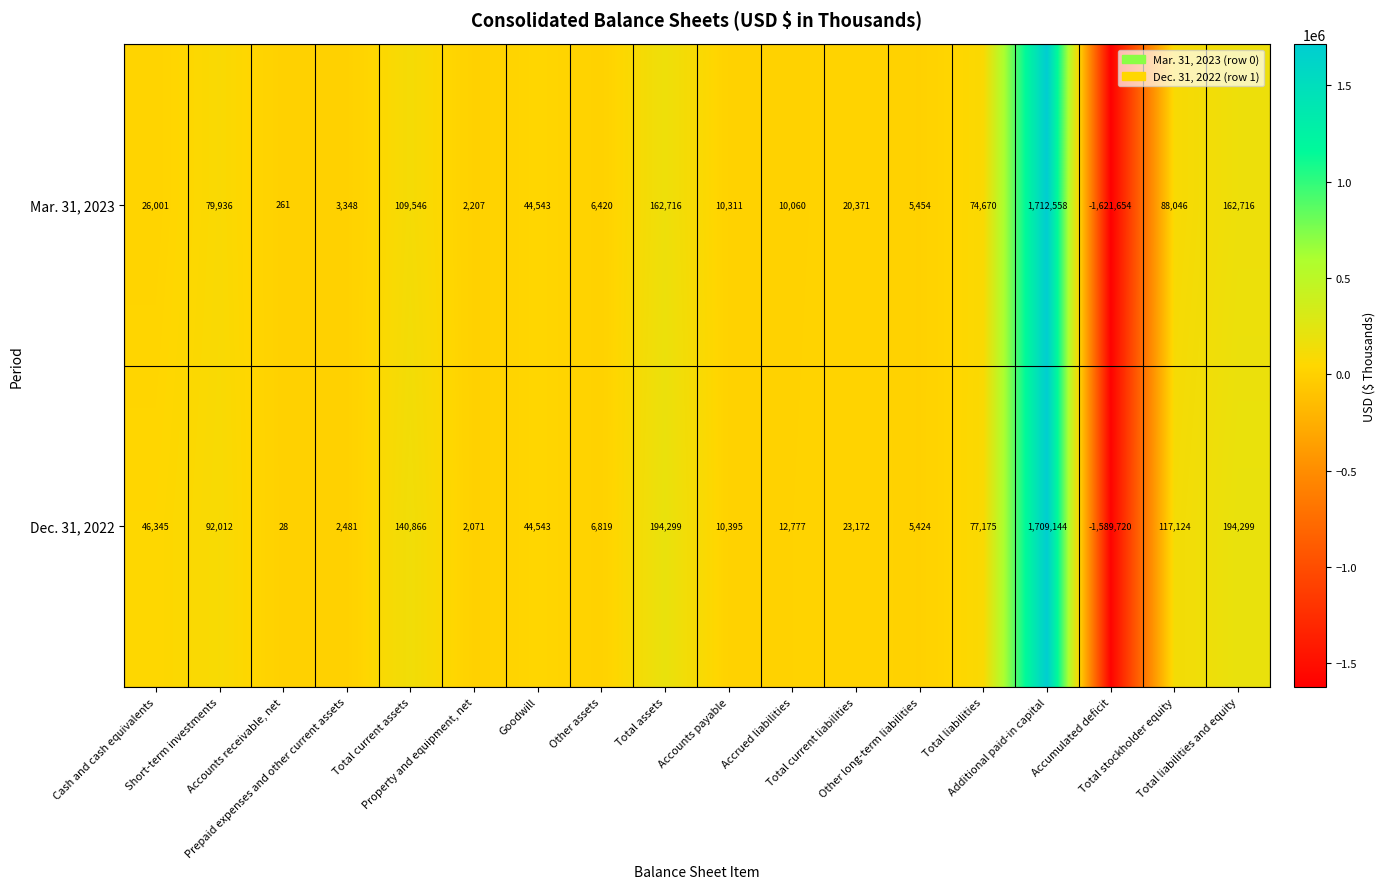

What is the average value of the Dec. 31, 2022 series?

60514